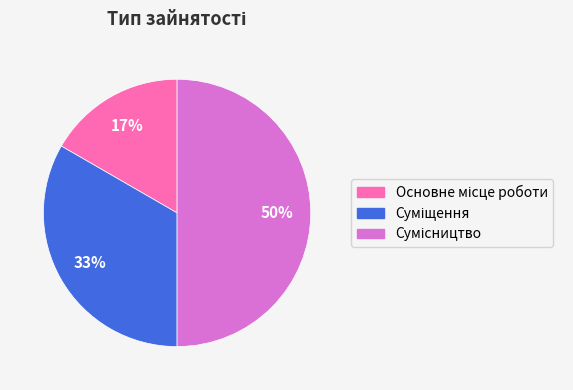

To the nearest percent, what is the average slice percentage?

33%